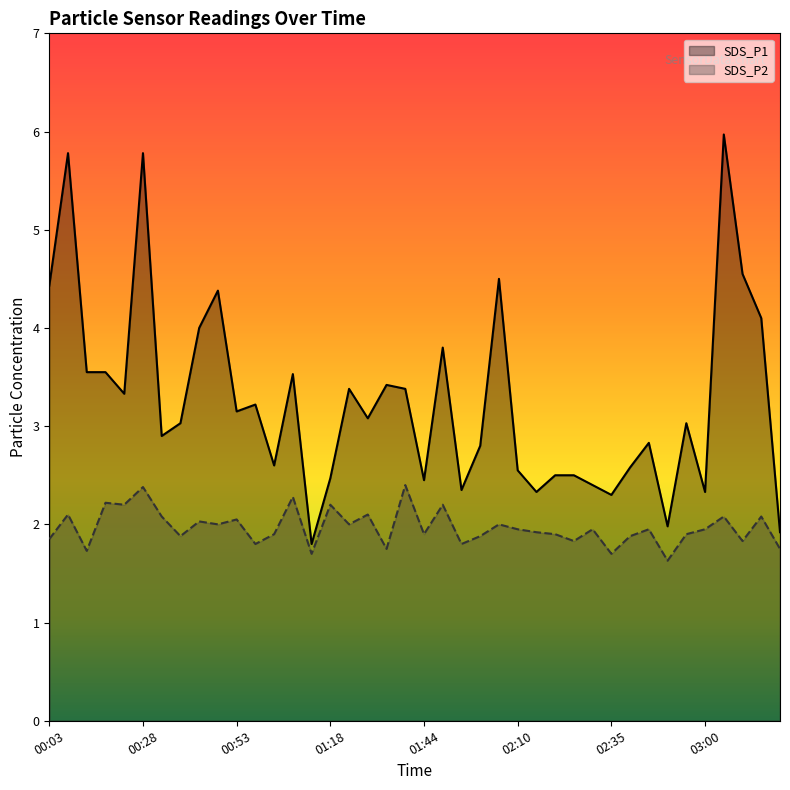

What is the difference between the SDS_P1 values at 00:43 and 02:25?

1.5